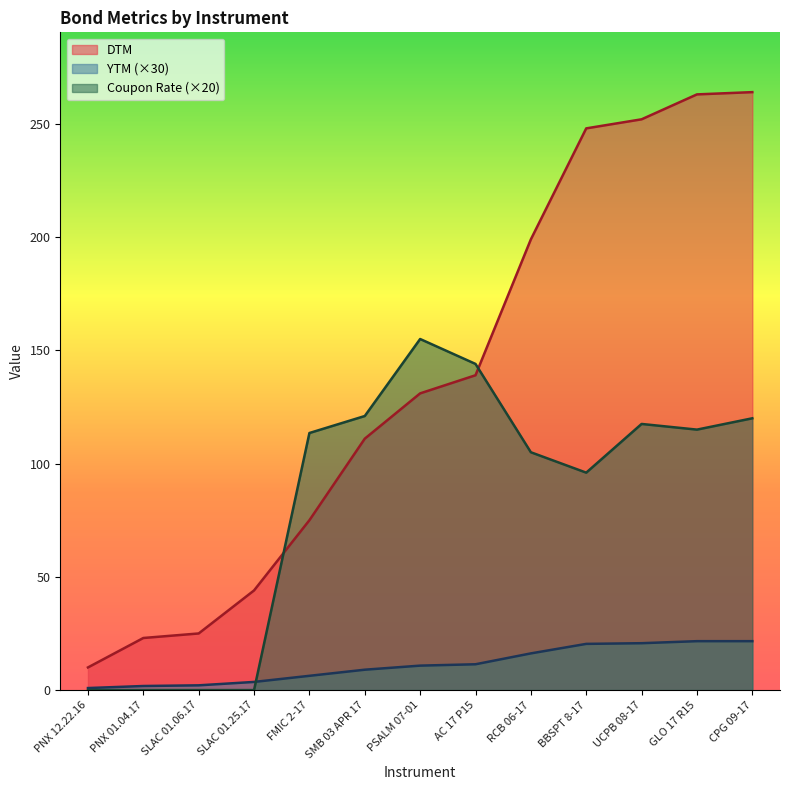

List the series in order of their overall mean, lowest first.

YTM (×30), Coupon Rate (×20), DTM